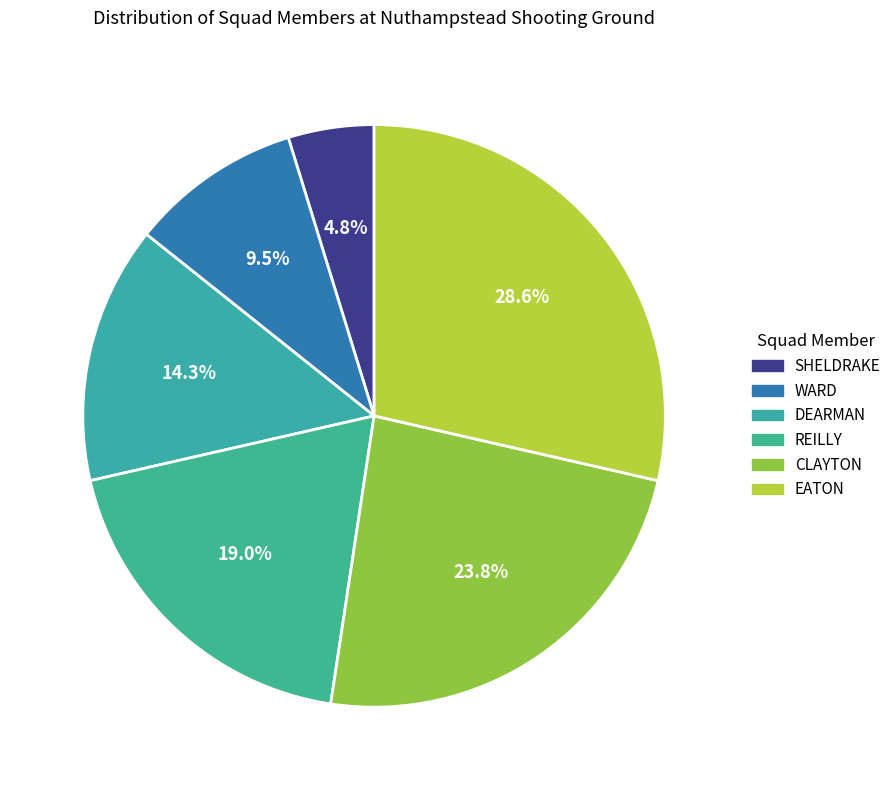

Do CLAYTON and WARD together represent more than half of the pie?

No